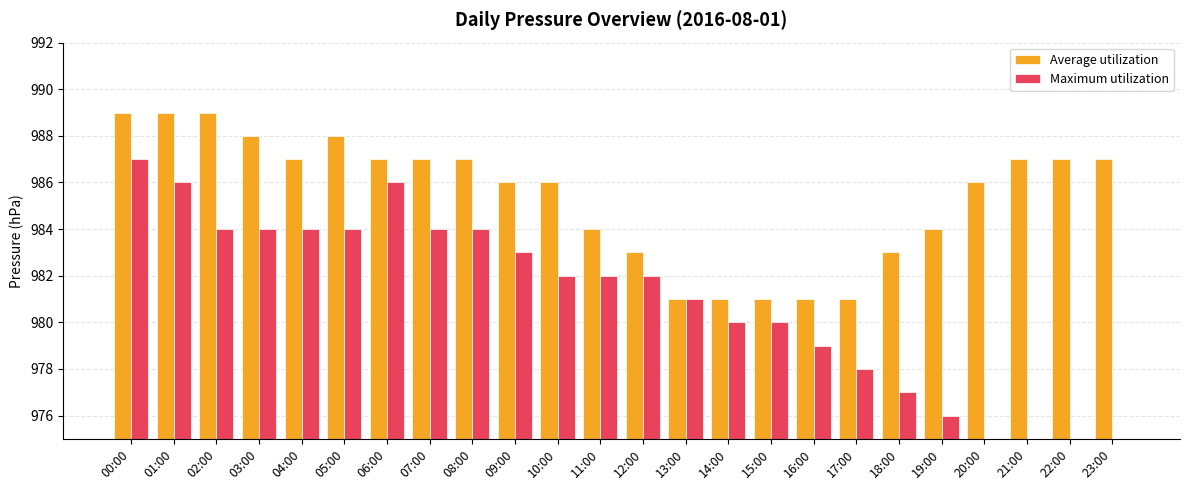

What are all the series names shown in the legend?

Average utilization, Maximum utilization